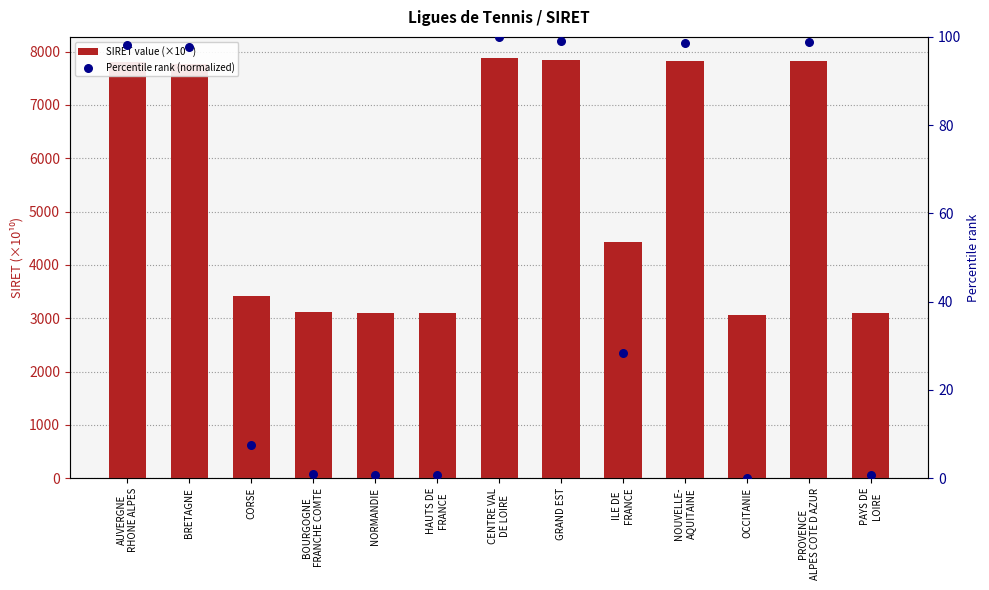

Which series reaches the maximum Y coordinate?

SIRET value (×10¹⁰)